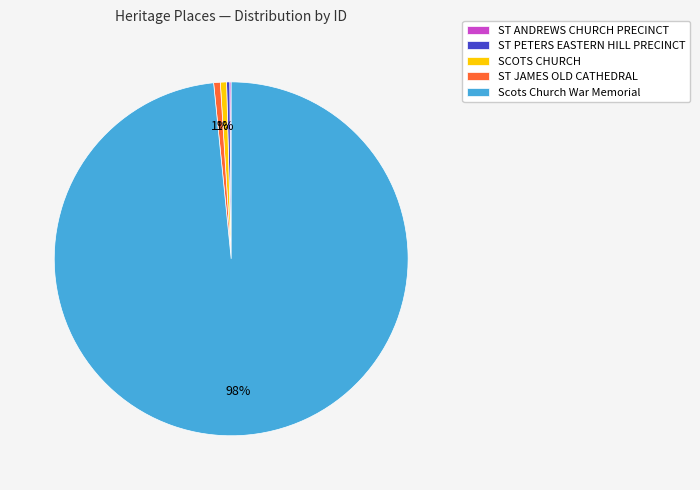

To the nearest percent, what is the average slice percentage?

20%